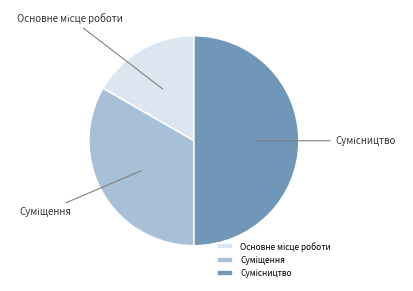

Count the number of slices in the pie.

3